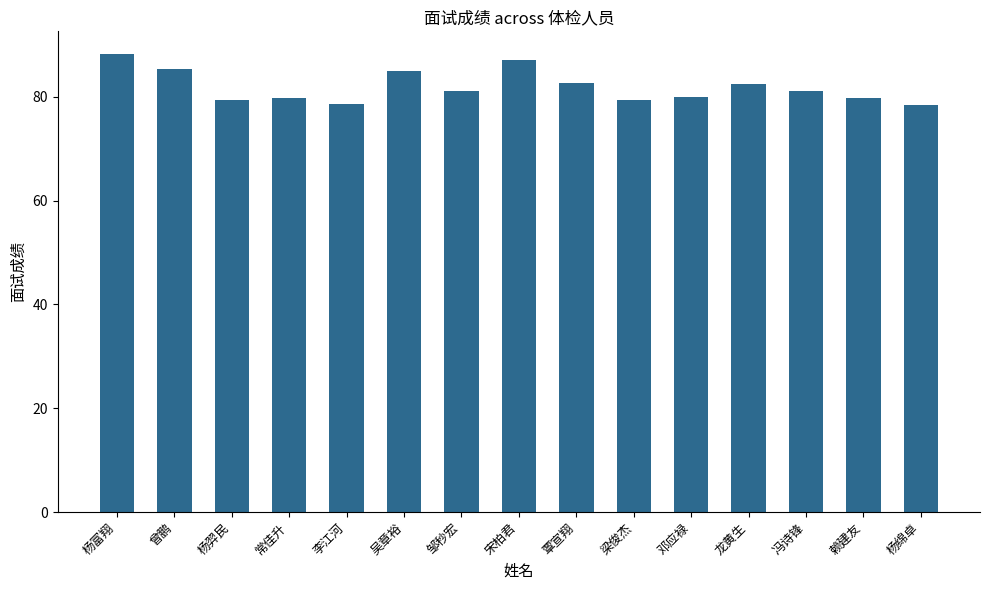

What is the label of the 3rd bar from the right?

冯诗锋